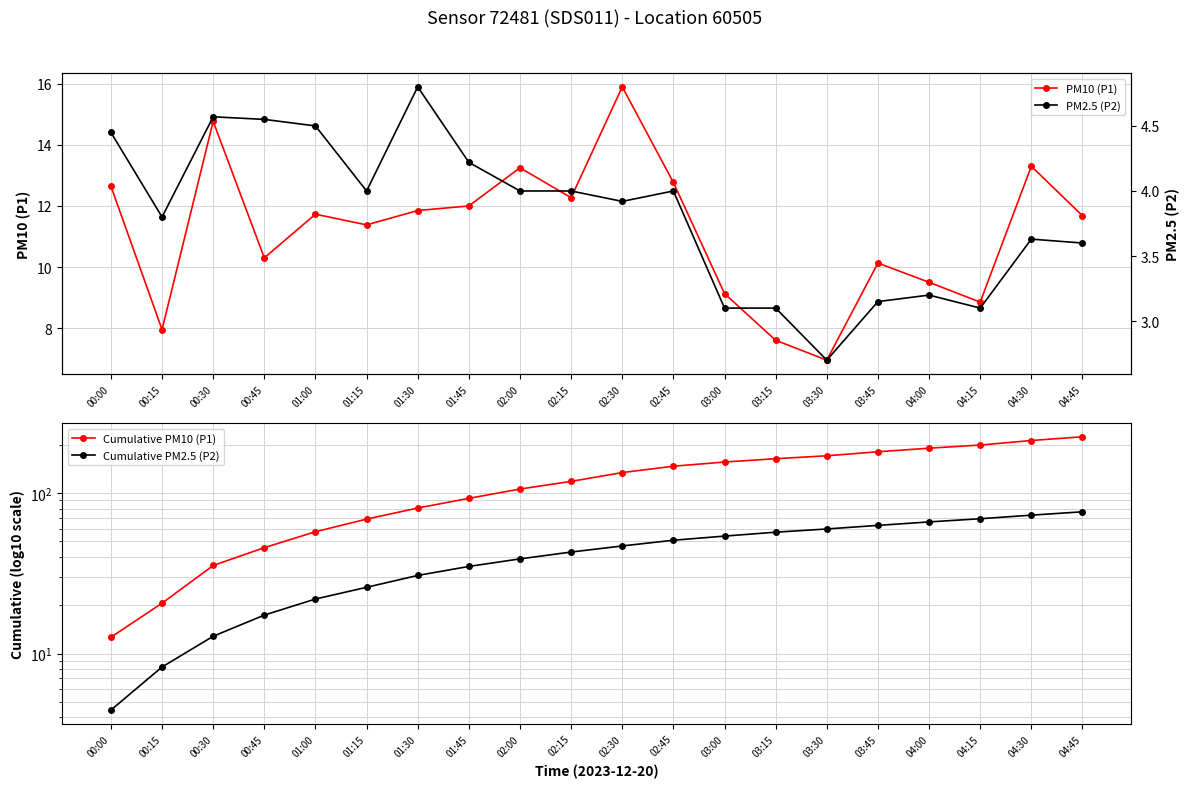

How many data points in PM10 (P1) are less than 11?

8